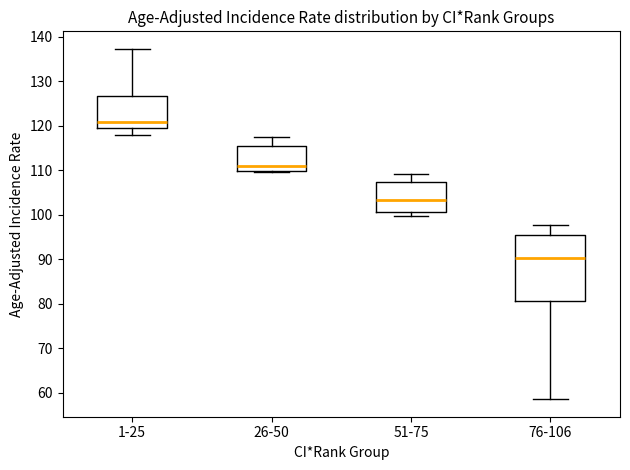

Which box has the highest median line?

1-25